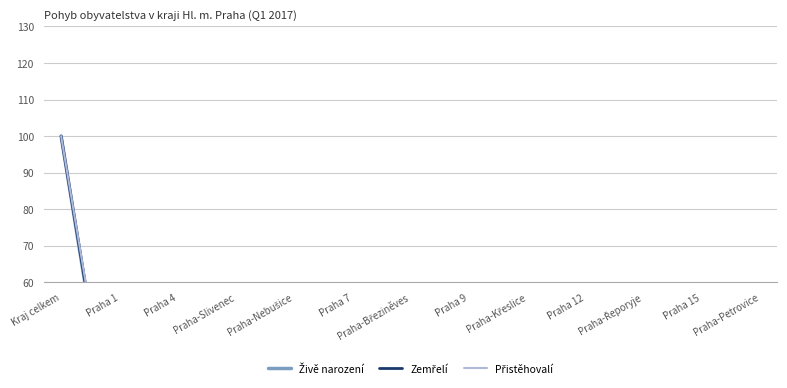

True or false: Přistěhovalí has more than 1 points higher than both neighbors.

True